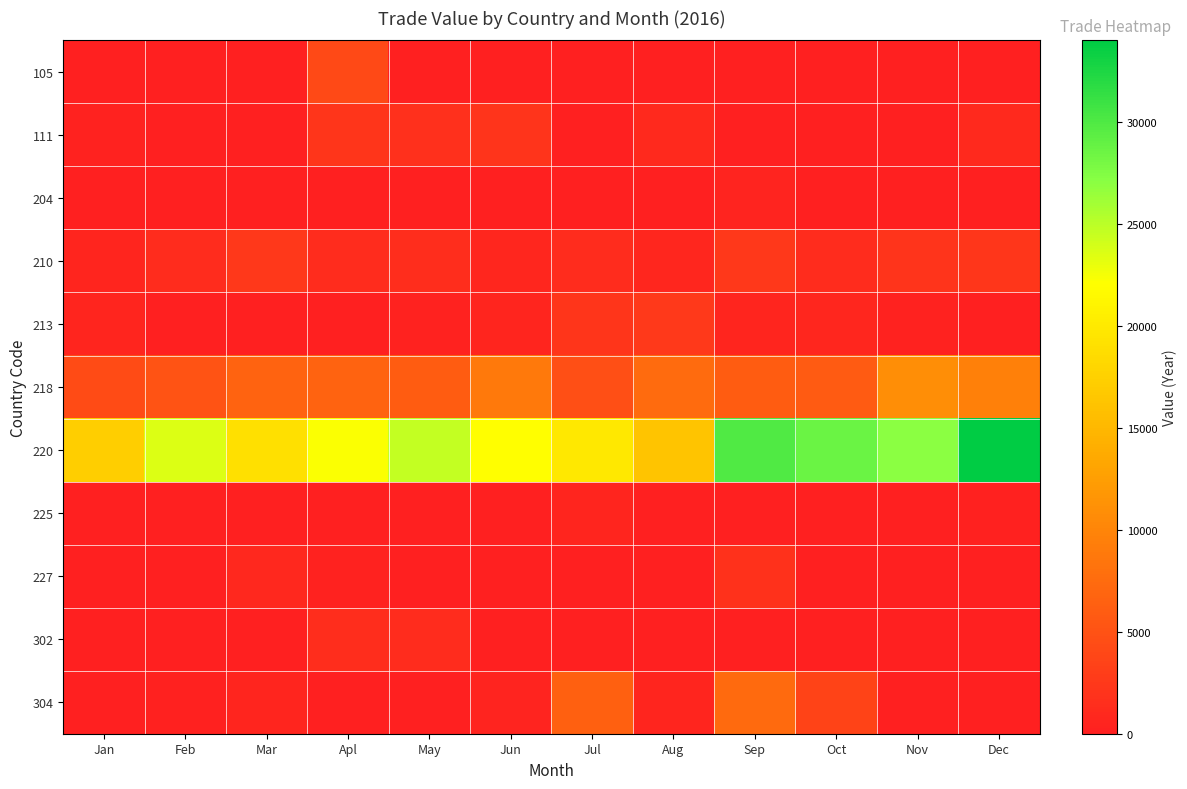

Which series has the largest range (max minus min)?

220